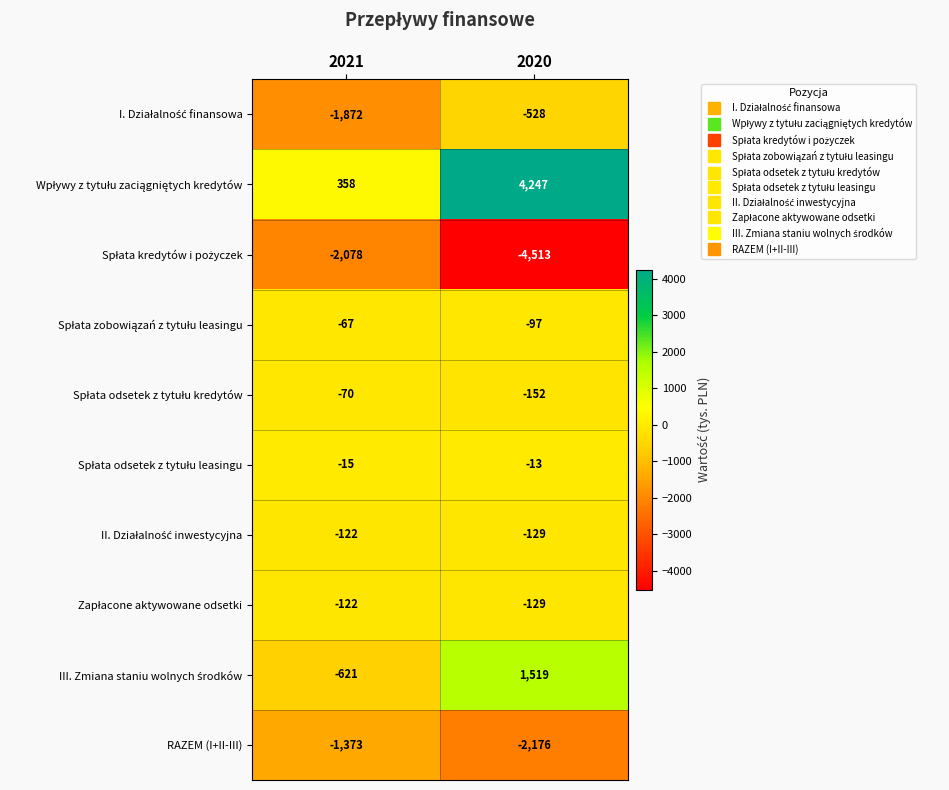

What is the difference between the maximum and minimum values in the RAZEM (I+II-III) series?

803